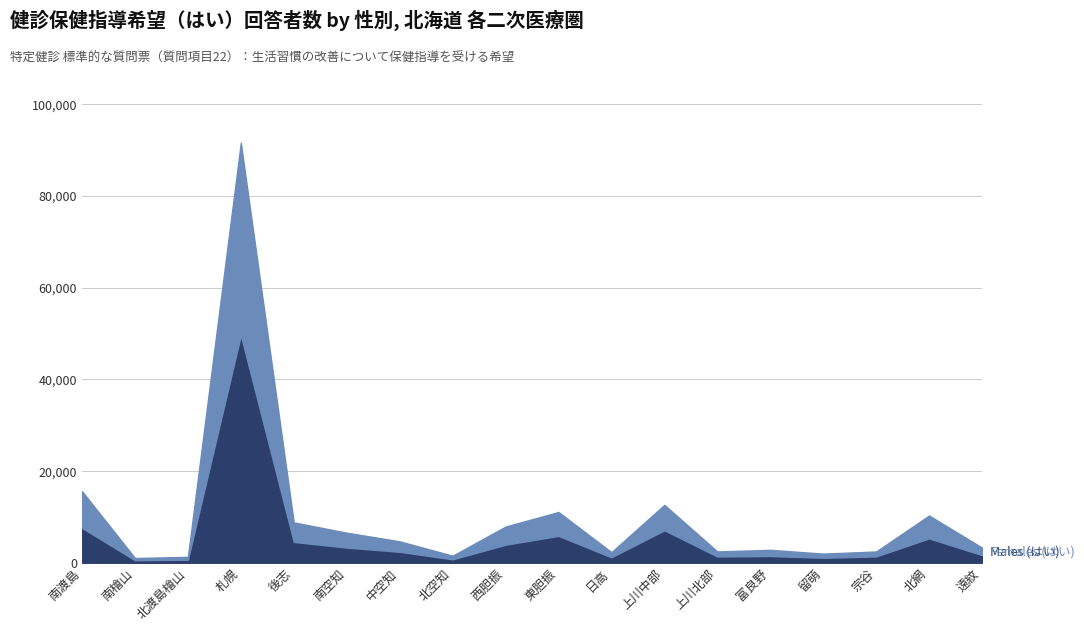

Is the value of Females (はい) at 南空知 greater than the value of Males (はい) at 南渡島?

No